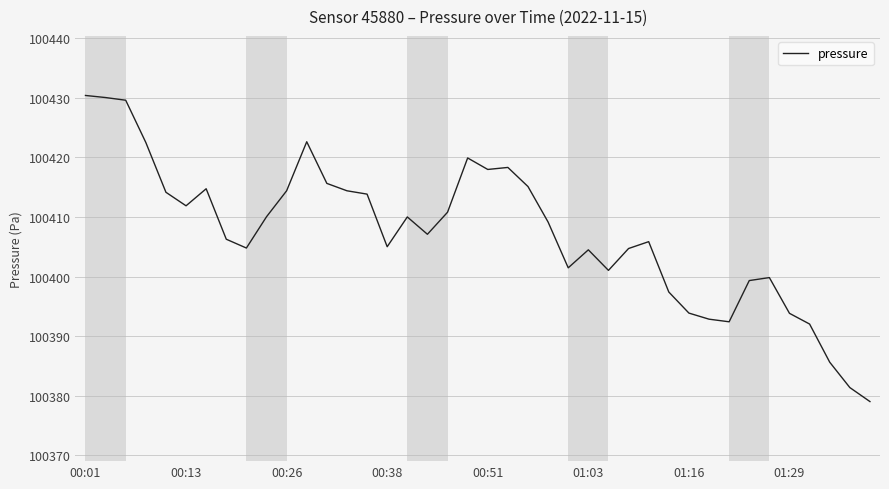

What is the difference between the maximum and minimum values?

51.4